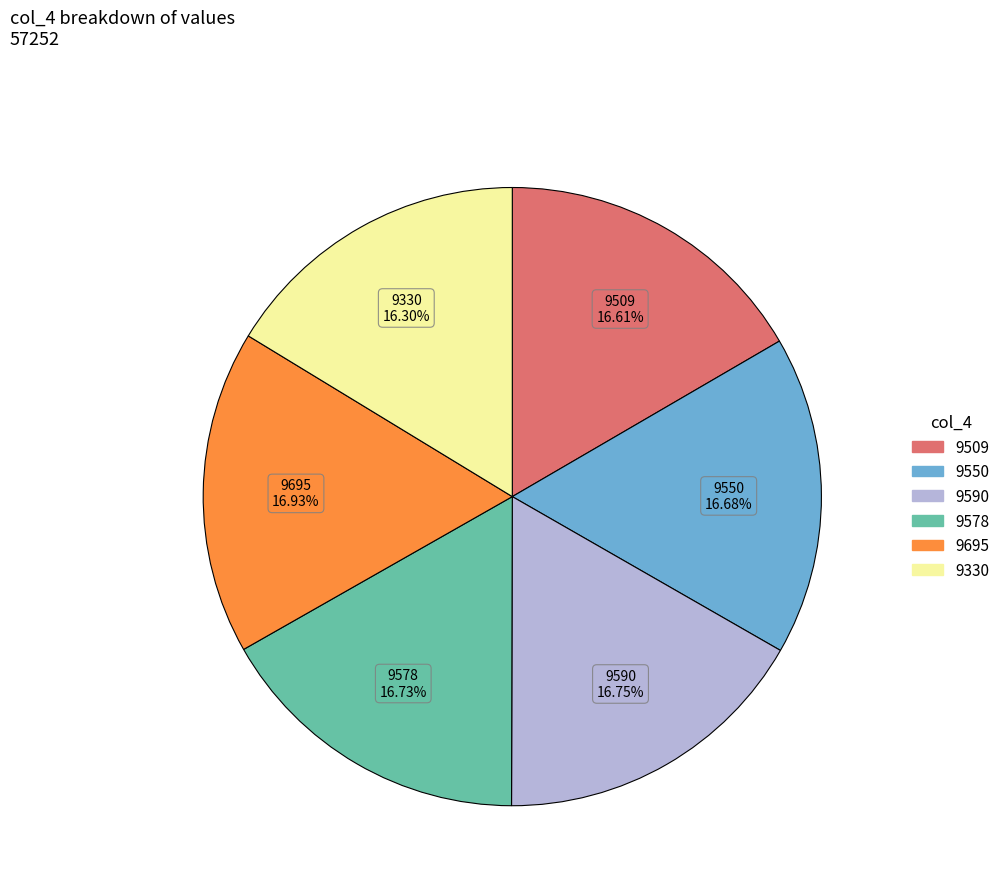

What is the ratio of the value at 9578 to the value at 9330?

1.0